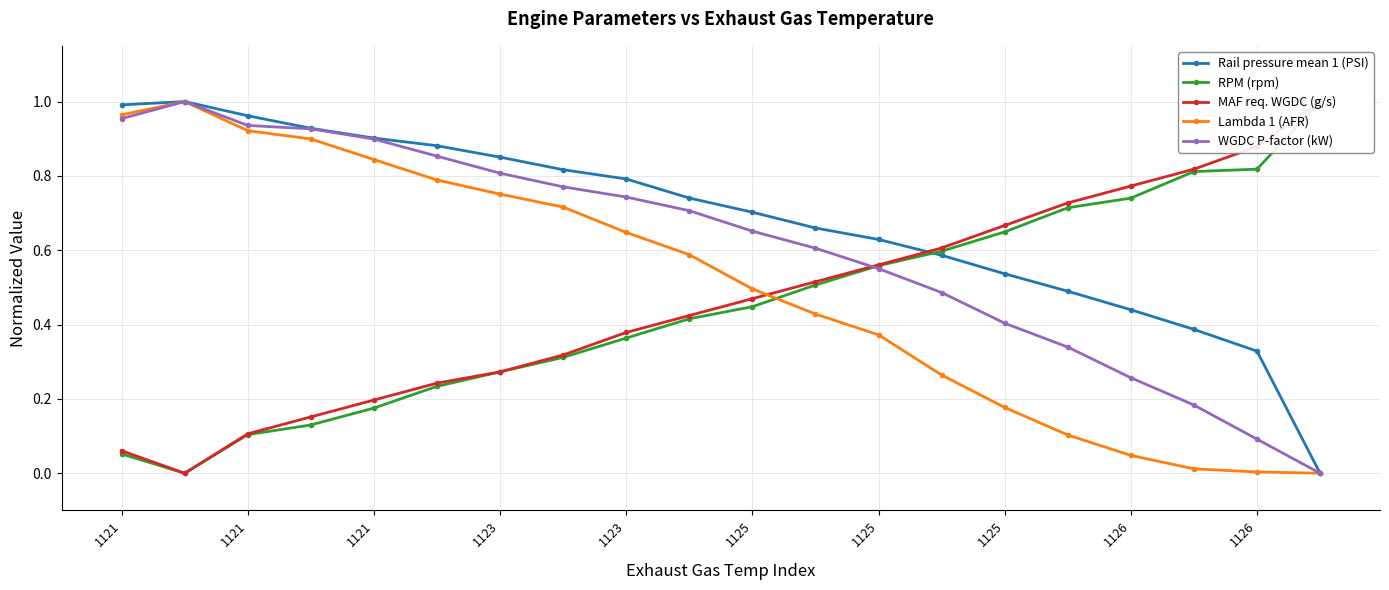

Reading right to left, transcribe all the data shown in this chart.

Rail pressure mean 1 (PSI): 0.0	0.3	0.4	0.4	0.5	0.5	0.6	0.6	0.7	0.7	0.7	0.8	0.8	0.9	0.9	0.9	0.9	1.0	1.0	1.0
RPM (rpm): 1.0	0.8	0.8	0.7	0.7	0.6	0.6	0.6	0.5	0.4	0.4	0.4	0.3	0.3	0.2	0.2	0.1	0.1	0.0	0.1
MAF req. WGDC (g/s): 1.0	0.9	0.8	0.8	0.7	0.7	0.6	0.6	0.5	0.5	0.4	0.4	0.3	0.3	0.2	0.2	0.2	0.1	0.0	0.1
Lambda 1 (AFR): 0.0	0.0	0.0	0.0	0.1	0.2	0.3	0.4	0.4	0.5	0.6	0.6	0.7	0.8	0.8	0.8	0.9	0.9	1.0	1.0
WGDC P-factor (kW): 0.0	0.1	0.2	0.3	0.3	0.4	0.5	0.6	0.6	0.7	0.7	0.7	0.8	0.8	0.9	0.9	0.9	0.9	1.0	1.0